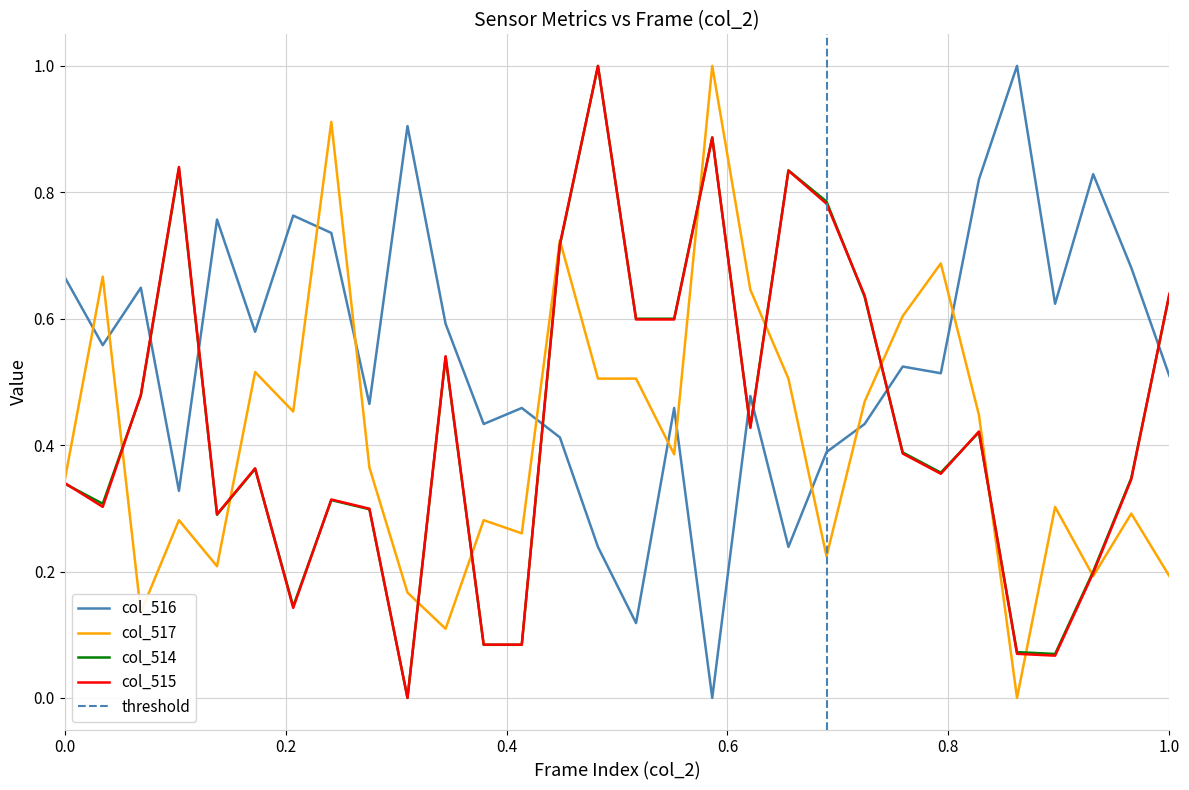

How many times do col_517 and col_516 cross each other?

10